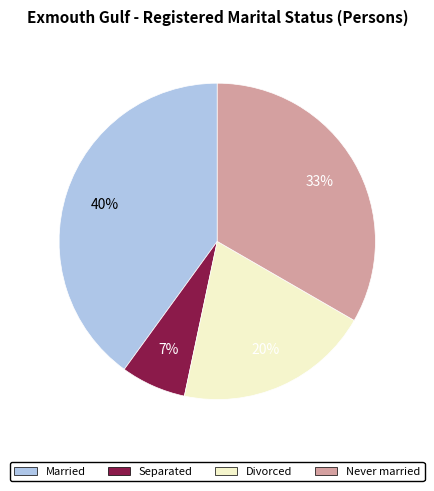

To the nearest percent, what is the average slice percentage?

25%